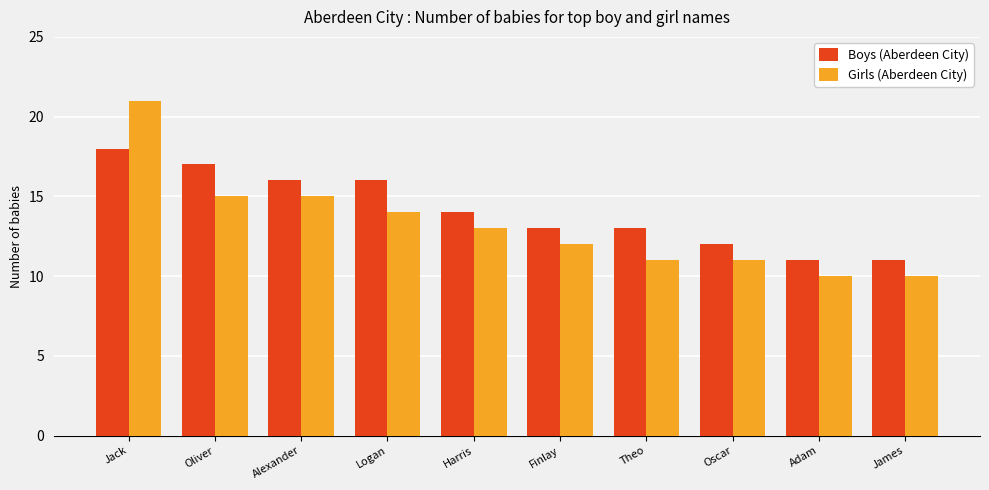

Which category has the highest value in the Boys (Aberdeen City) series?

Jack